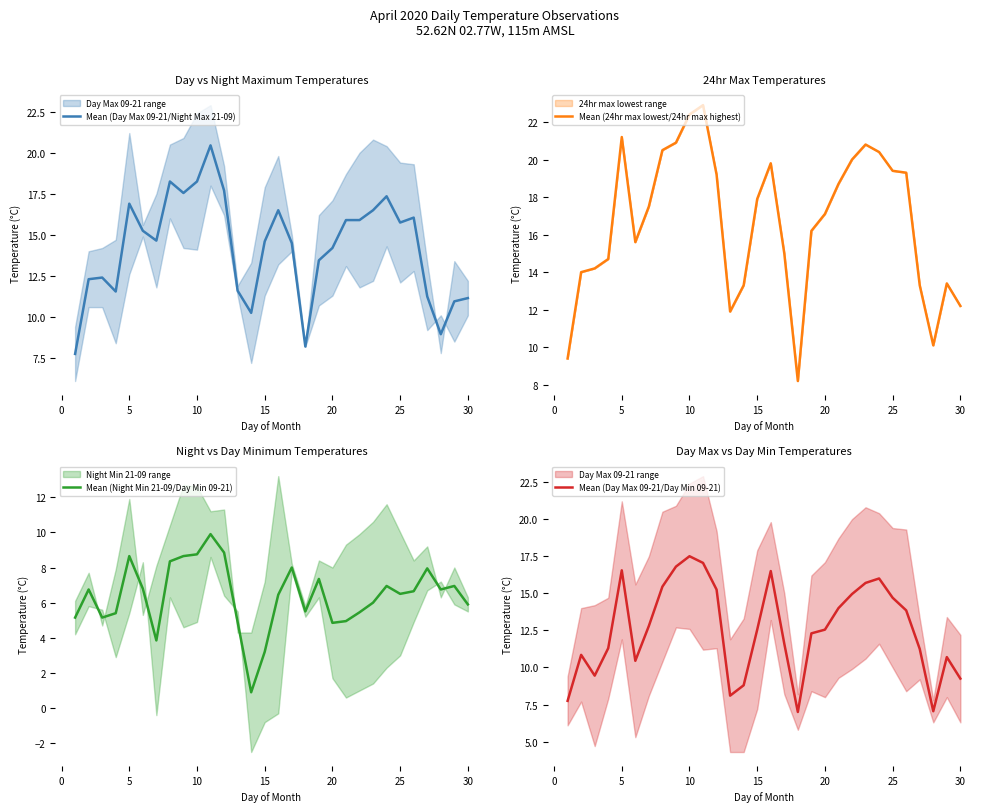

True or false: Mean (24hr max lowest/24hr max highest) and Mean (Night Min 21-09/Day Min 09-21) intersect in this chart.

False